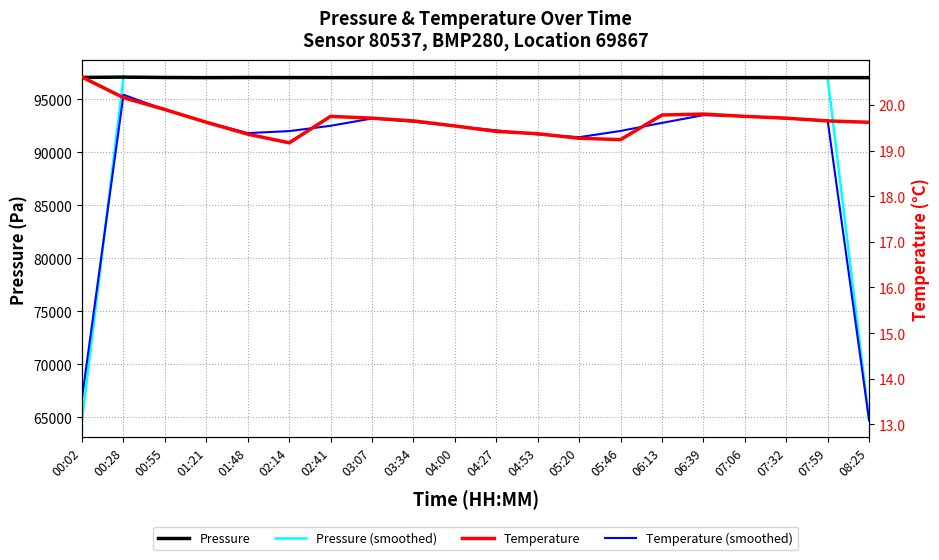

Where is the first local maximum for Temperature?

02:41